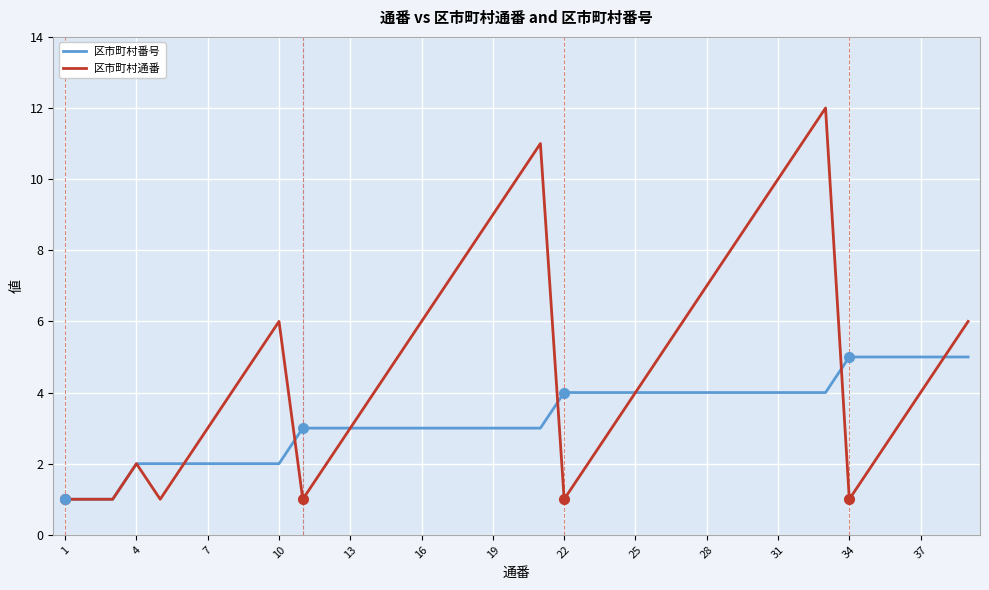

Which series has the largest range (max minus min)?

区市町村通番